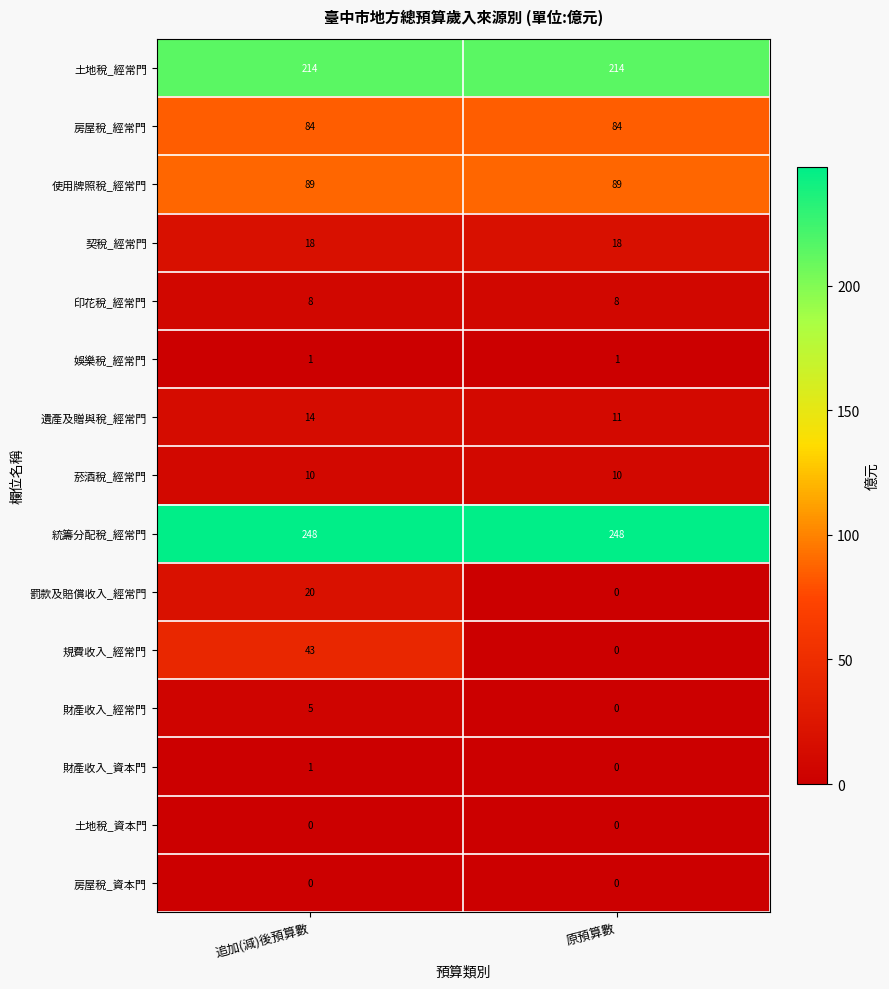

What is the sum of the 財產收入_經常門 values at 原預算數 and 追加(減)後預算數?

5